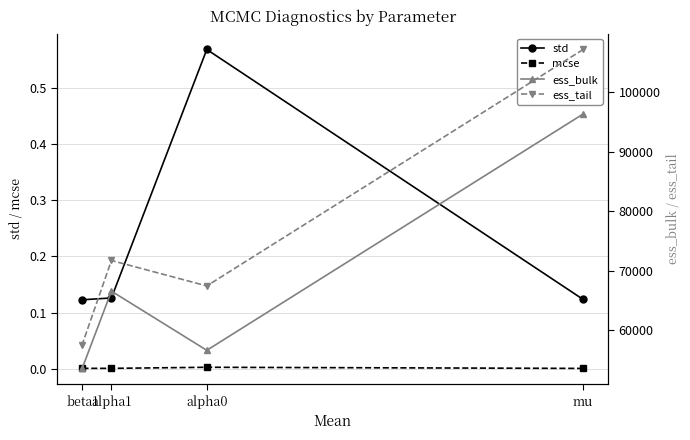

Which series has the largest total across all categories?

ess_tail